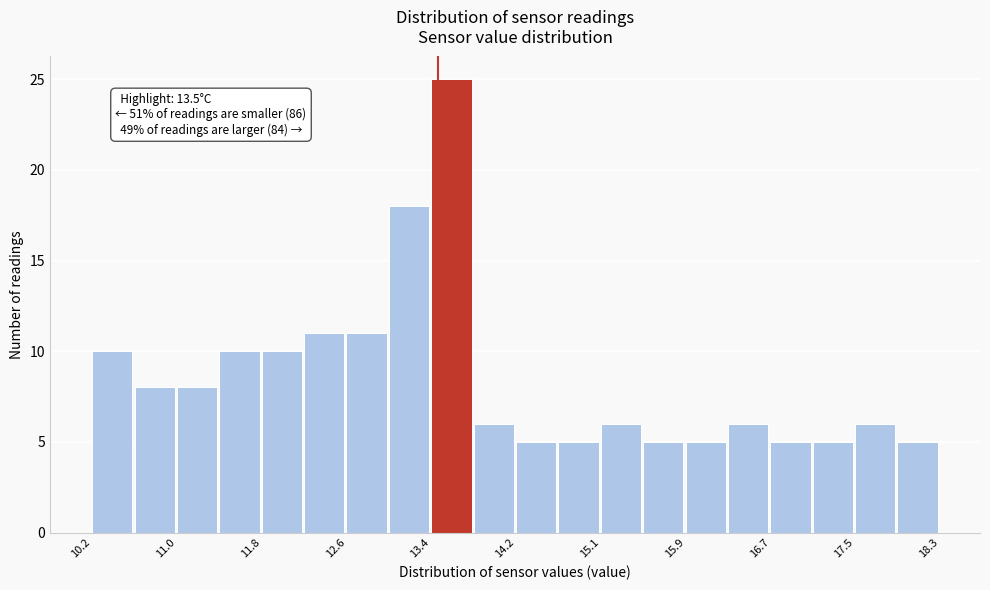

Over which range of the x-axis is the bar tallest?

13.4 to 13.8